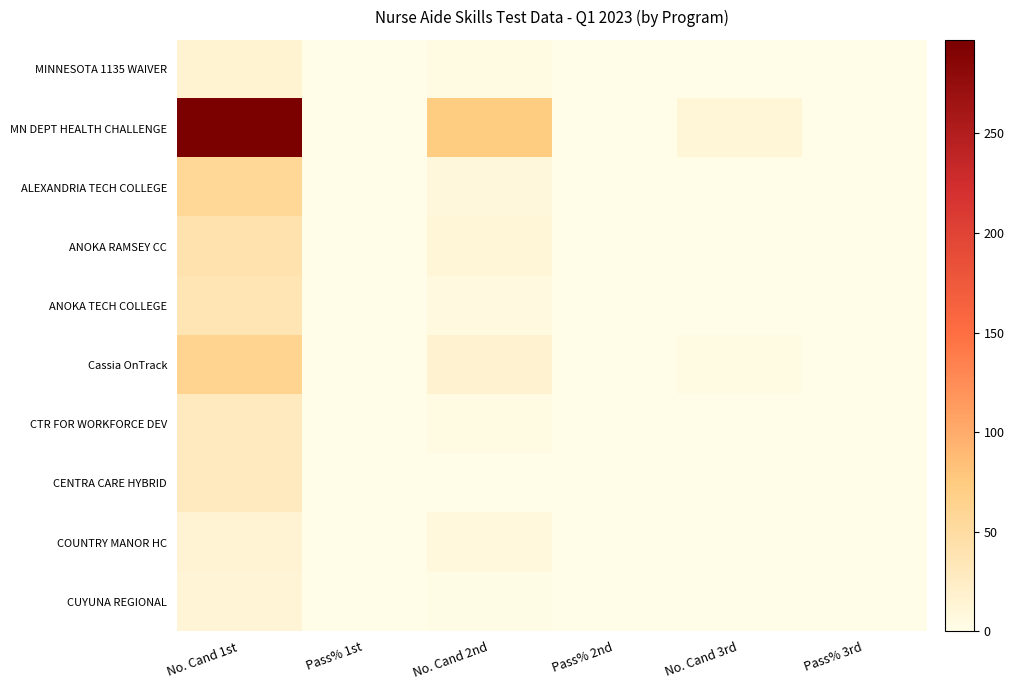

Reading left to right, transcribe all the data shown in this chart.

MINNESOTA 1135 WAIVER: No. Cand 1st=16.0	Pass% 1st=0.8	No. Cand 2nd=3.0	Pass% 2nd=0.7	No. Cand 3rd=1.0	Pass% 3rd=1.0
MN DEPT HEALTH CHALLENGE: No. Cand 1st=297.0	Pass% 1st=0.6	No. Cand 2nd=72.0	Pass% 2nd=0.8	No. Cand 3rd=11.0	Pass% 3rd=0.8
ALEXANDRIA TECH COLLEGE: No. Cand 1st=57.0	Pass% 1st=0.9	No. Cand 2nd=9.0	Pass% 2nd=0.9	No. Cand 3rd=1.0	Pass% 3rd=1.0
ANOKA RAMSEY CC: No. Cand 1st=41.0	Pass% 1st=0.7	No. Cand 2nd=11.0	Pass% 2nd=0.8	No. Cand 3rd=0.0	Pass% 3rd=0.0
ANOKA TECH COLLEGE: No. Cand 1st=37.0	Pass% 1st=0.8	No. Cand 2nd=5.0	Pass% 2nd=0.8	No. Cand 3rd=0.0	Pass% 3rd=0.0
Cassia OnTrack: No. Cand 1st=62.0	Pass% 1st=0.7	No. Cand 2nd=17.0	Pass% 2nd=0.5	No. Cand 3rd=4.0	Pass% 3rd=0.8
CTR FOR WORKFORCE DEV: No. Cand 1st=29.0	Pass% 1st=0.9	No. Cand 2nd=3.0	Pass% 2nd=1.0	No. Cand 3rd=0.0	Pass% 3rd=0.0
CENTRA CARE HYBRID: No. Cand 1st=30.0	Pass% 1st=1.0	No. Cand 2nd=1.0	Pass% 2nd=1.0	No. Cand 3rd=0.0	Pass% 3rd=0.0
COUNTRY MANOR HC: No. Cand 1st=15.0	Pass% 1st=0.5	No. Cand 2nd=8.0	Pass% 2nd=0.9	No. Cand 3rd=1.0	Pass% 3rd=1.0
CUYUNA REGIONAL: No. Cand 1st=12.0	Pass% 1st=0.8	No. Cand 2nd=2.0	Pass% 2nd=0.5	No. Cand 3rd=0.0	Pass% 3rd=0.0